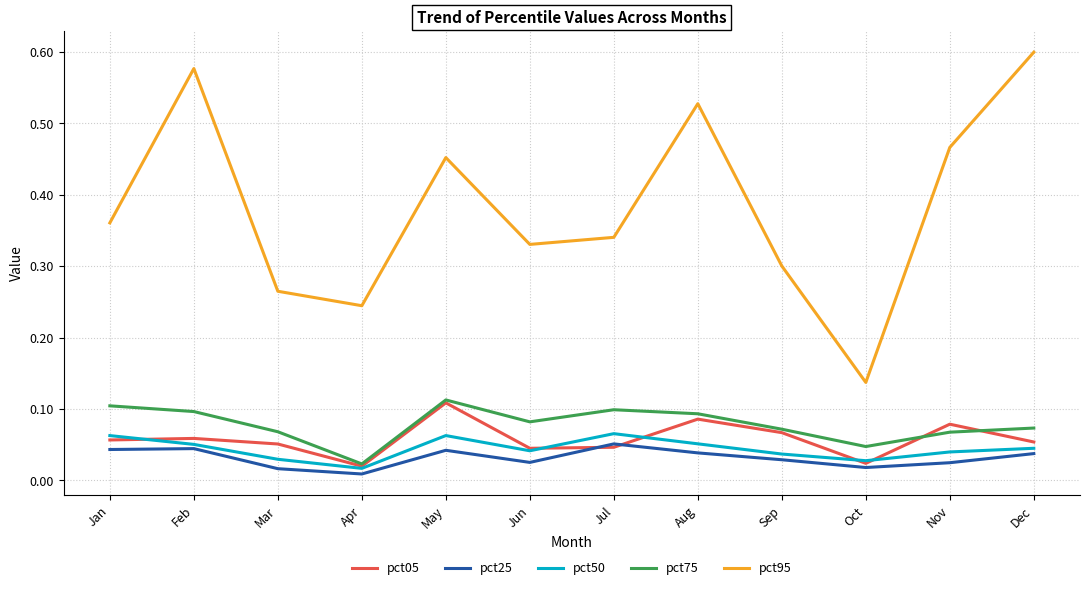

Which series changed the most between Feb and Jun?

pct95